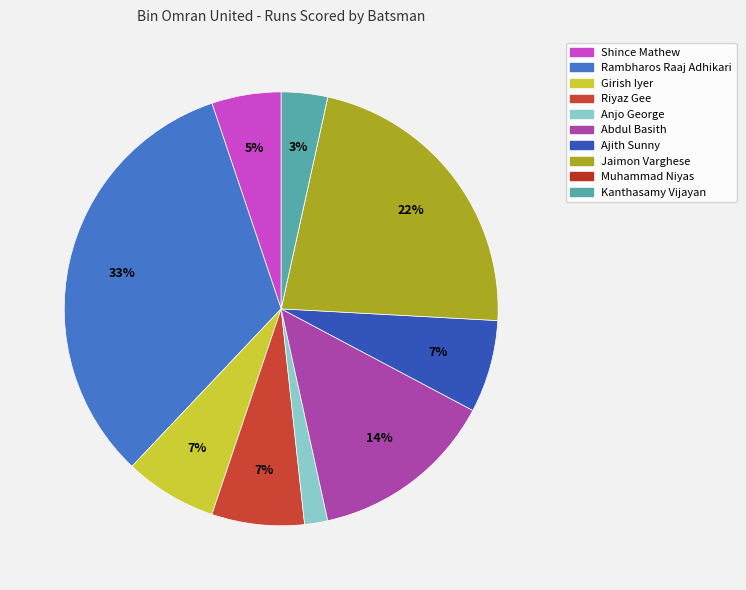

Is there any slice that represents more than half of the pie?

No